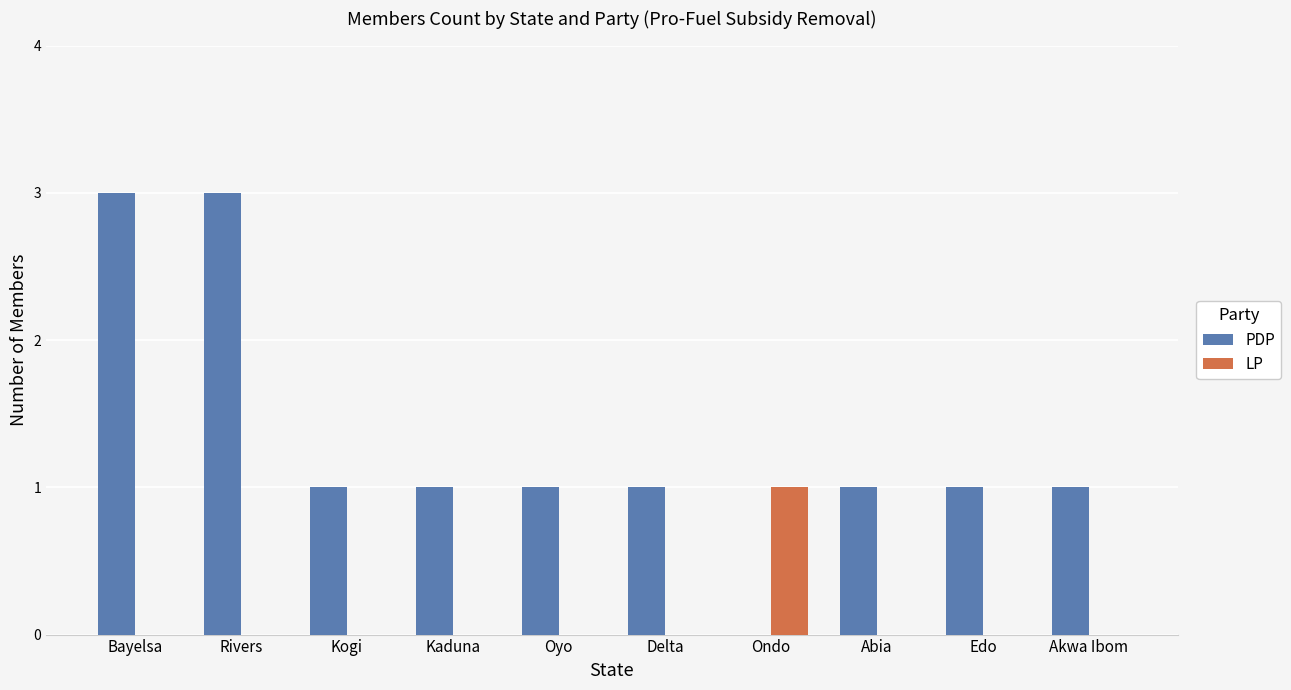

The value of LP at Rivers is 0. True or false?

True